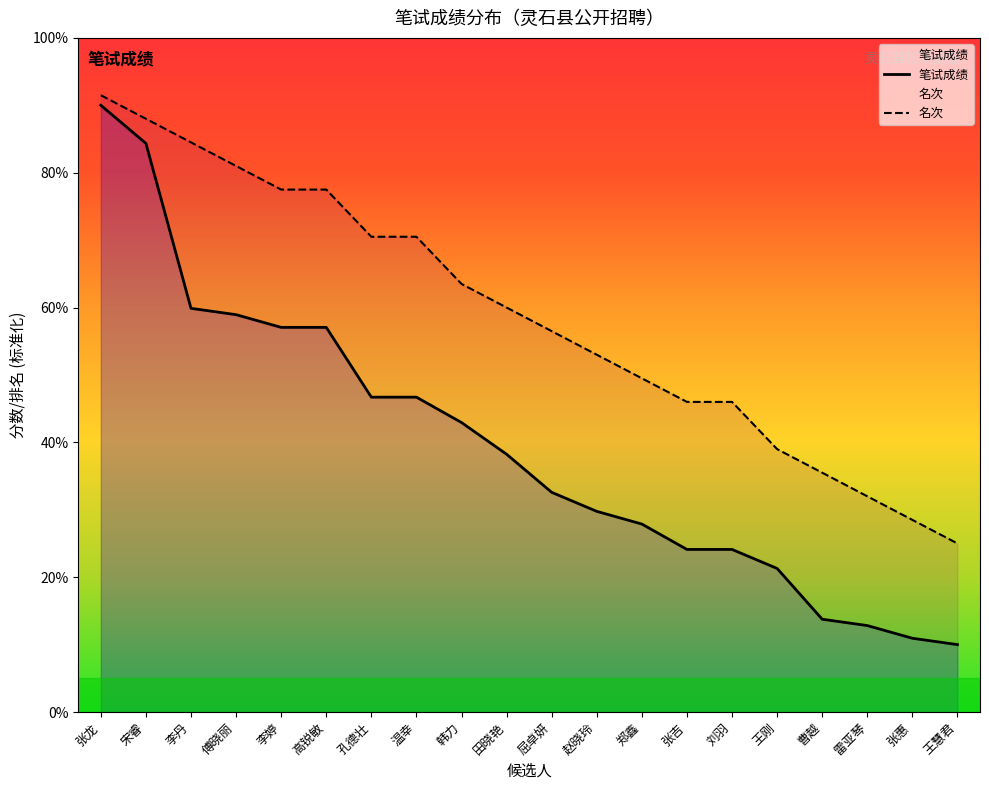

At which label does 名次 reach its peak?

张龙